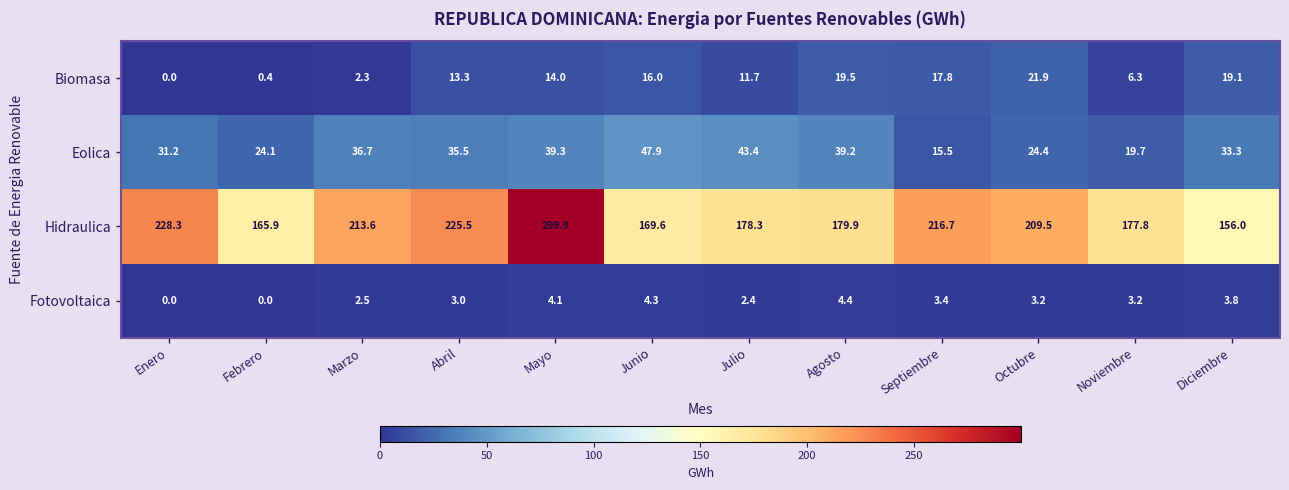

At which category is the sum across all series the highest?

Mayo